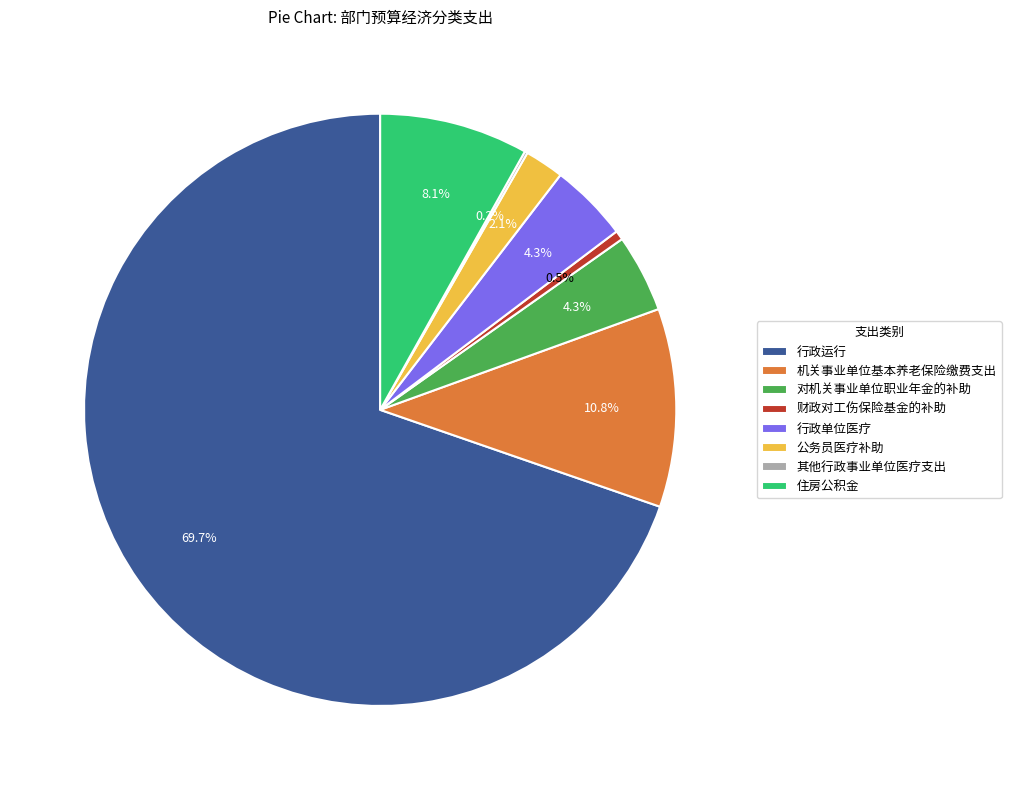

Which has a higher value, 行政运行 or 机关事业单位基本养老保险缴费支出?

行政运行